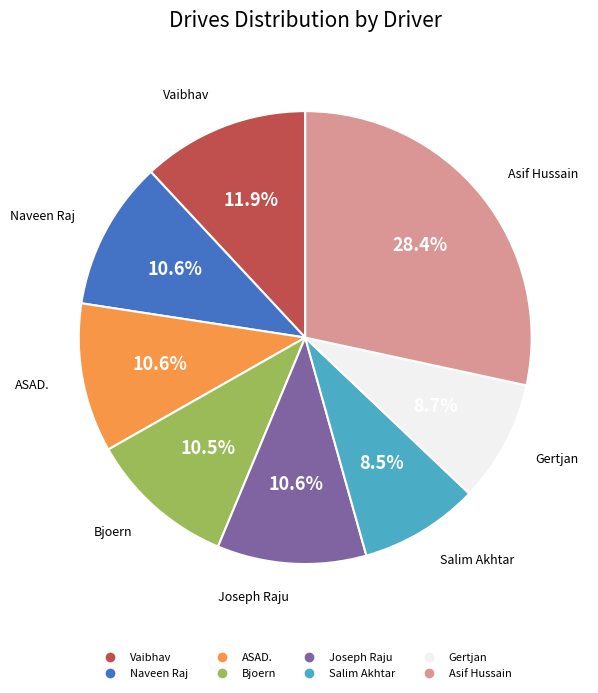

How many segments does this pie chart have?

8